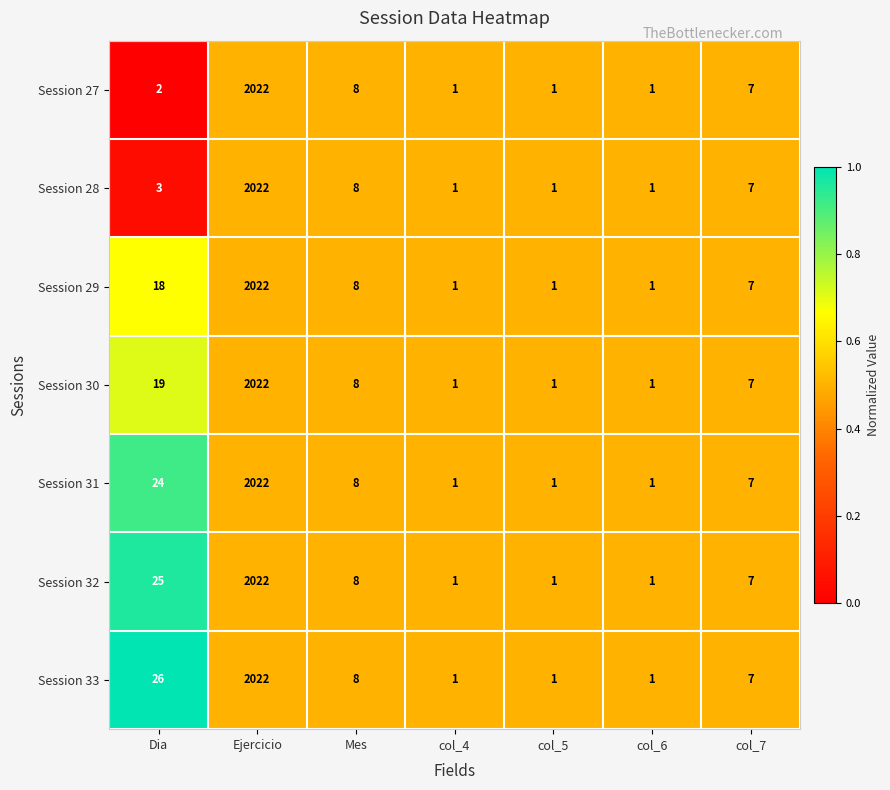

At which label does Session 33 first exceed 7?

Dia